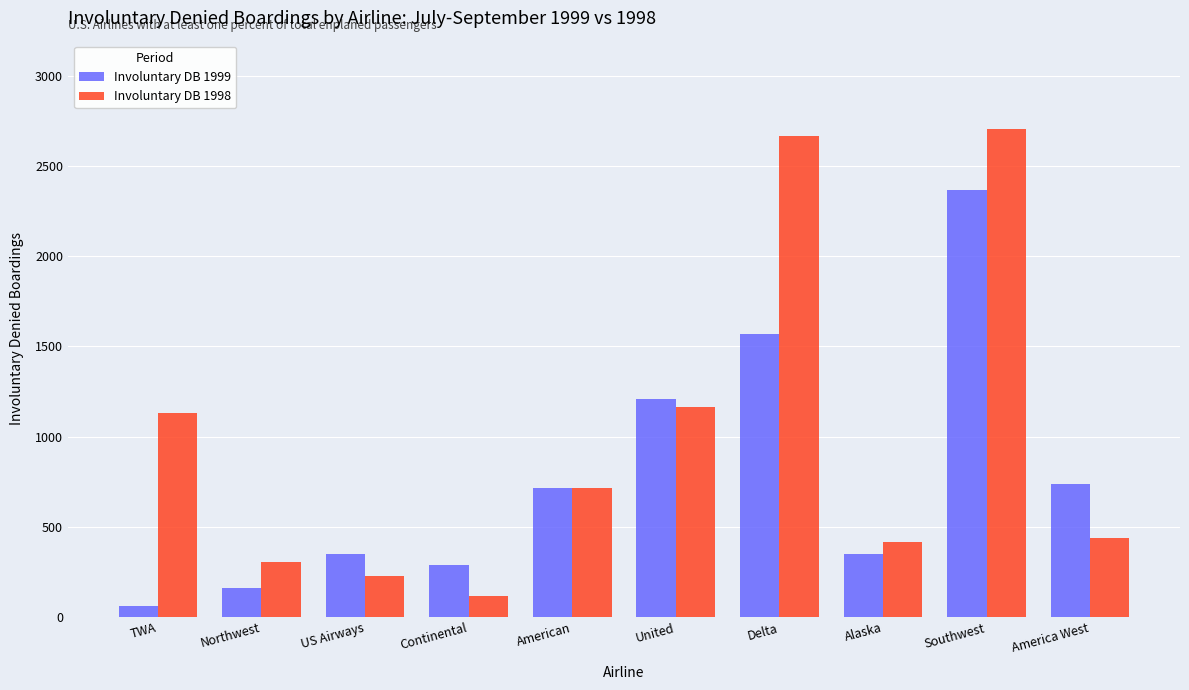

Is it true that Involuntary DB 1998 equals 1034 at American?

False